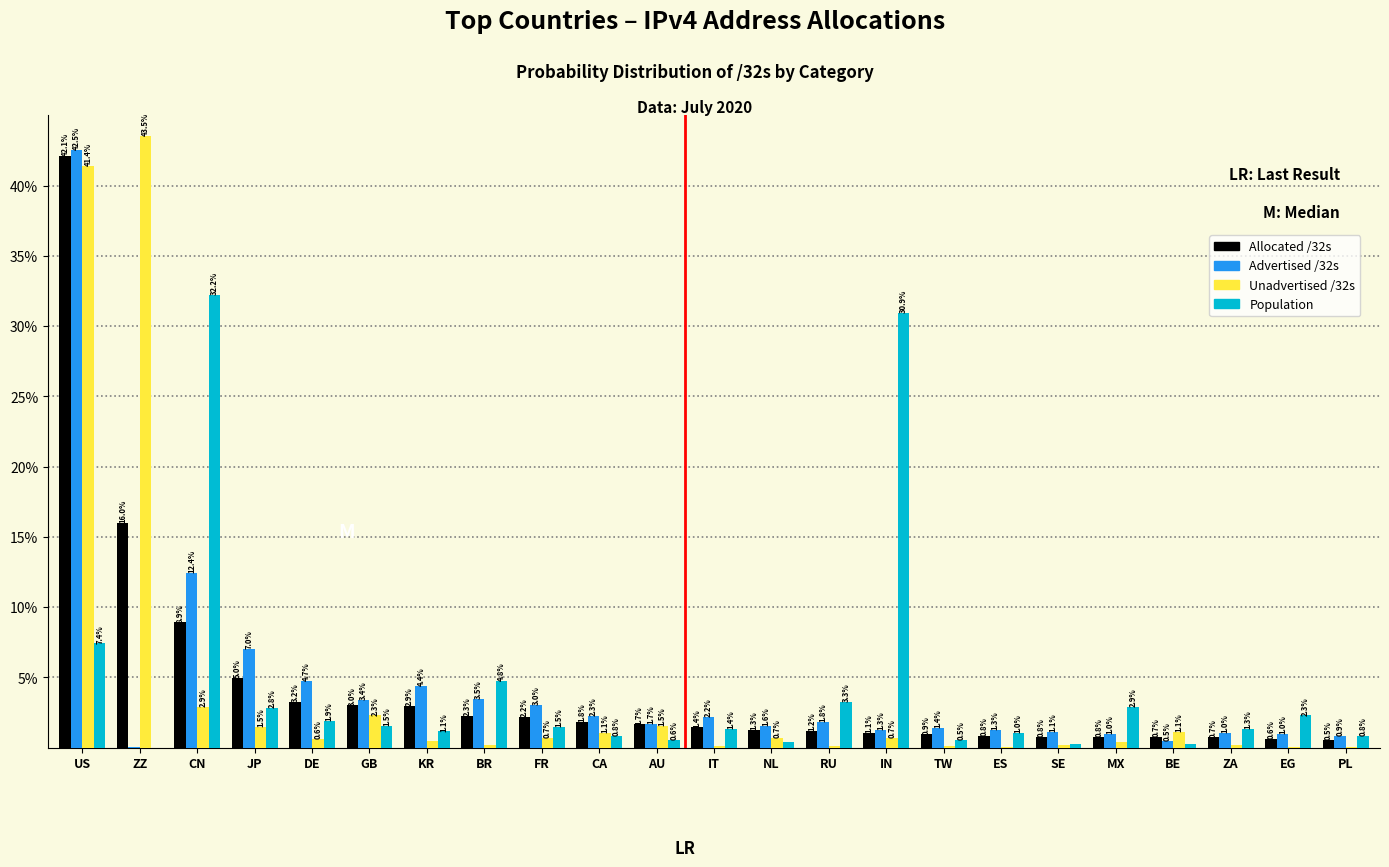

Is it true that Allocated /32s equals 2.4 at JP?

False